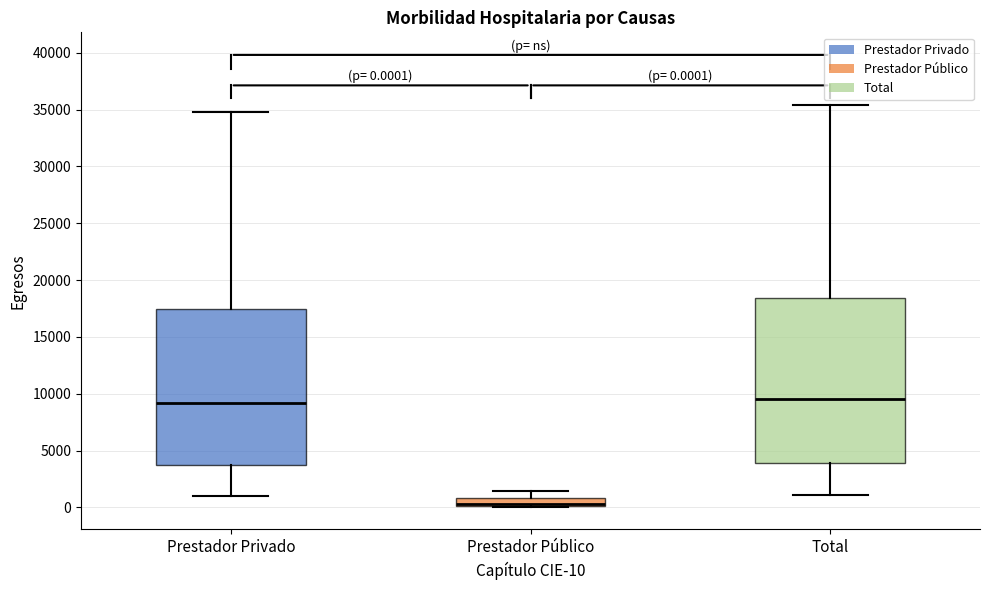

Which box is the tallest, from its lower edge to its upper edge?

Total